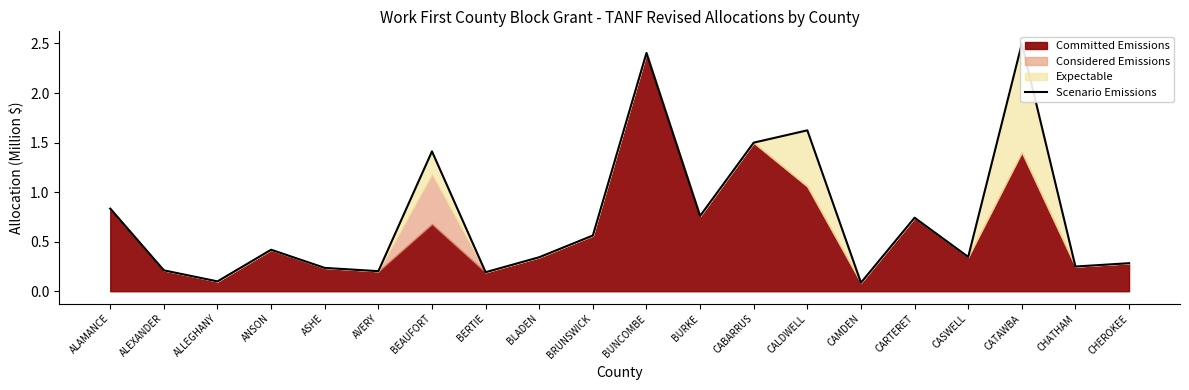

What is the sum of all values?

15.0